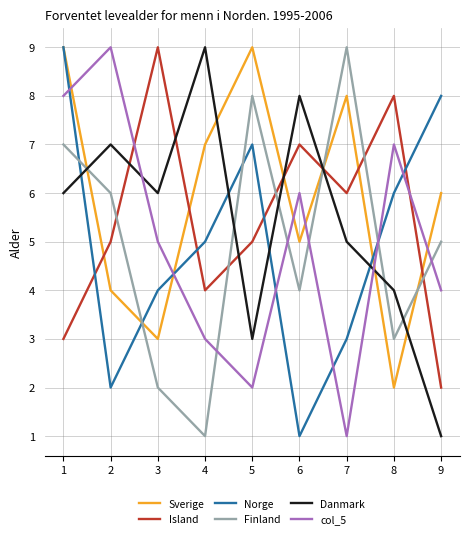

Which category has the lowest value in the Sverige series?

8